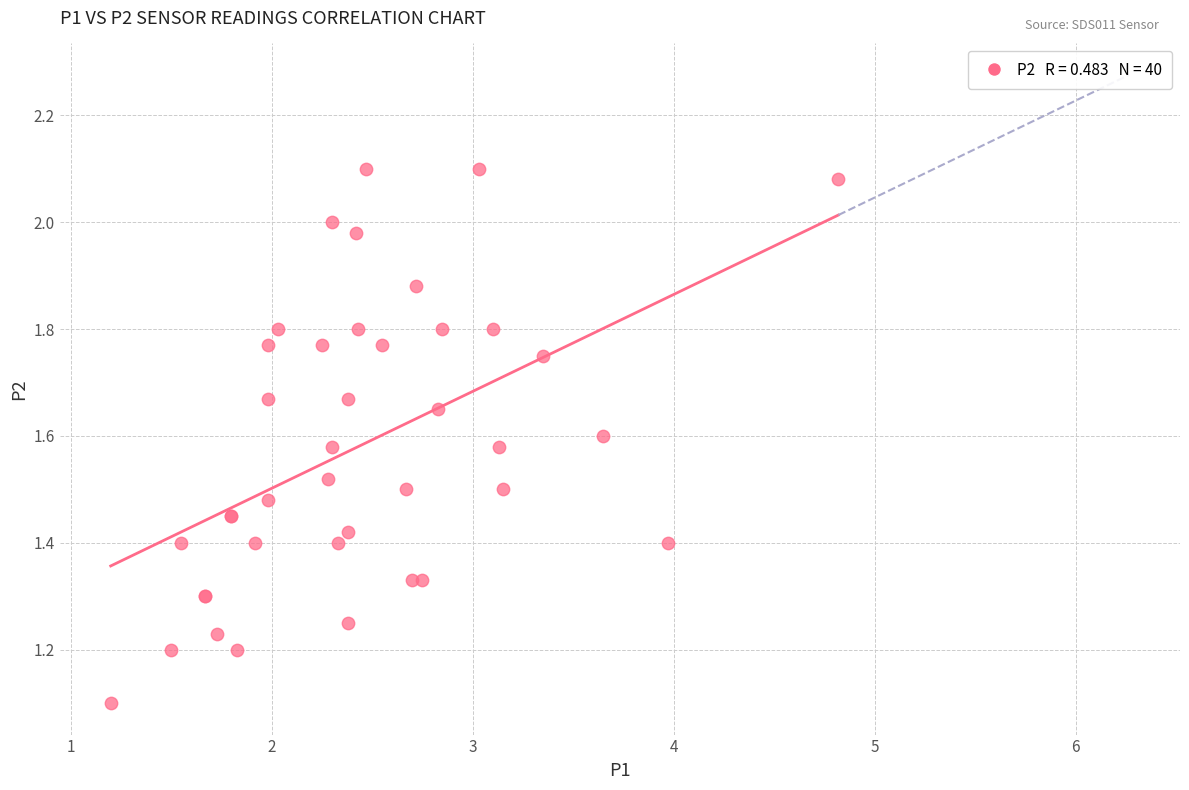

What Y value in the scatter plot is closest to 1?

1.1